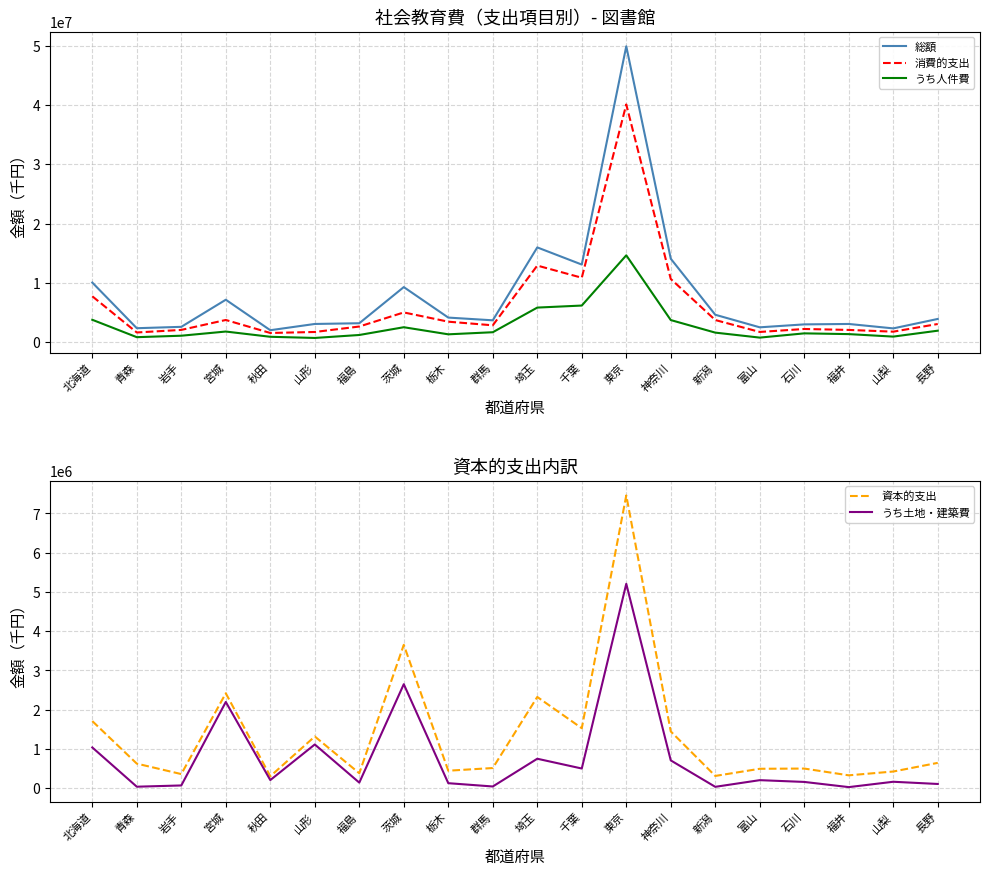

What is the label of the 20th point from the left?

長野